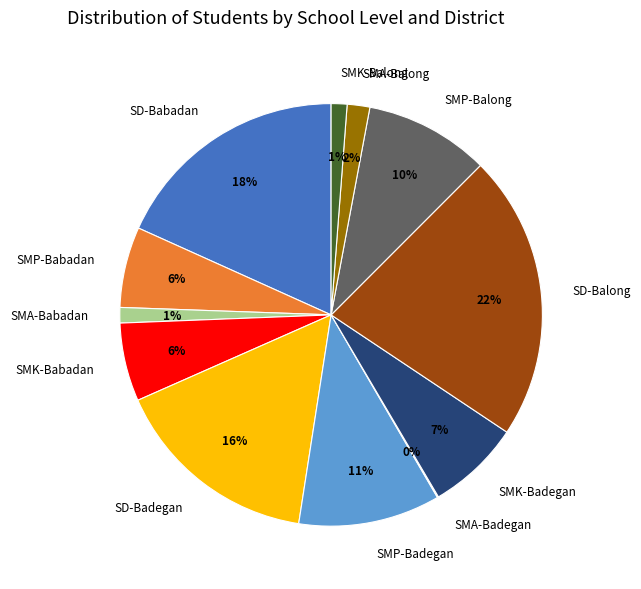

True or false: SMK-Balong accounts for 11% of the total.

False